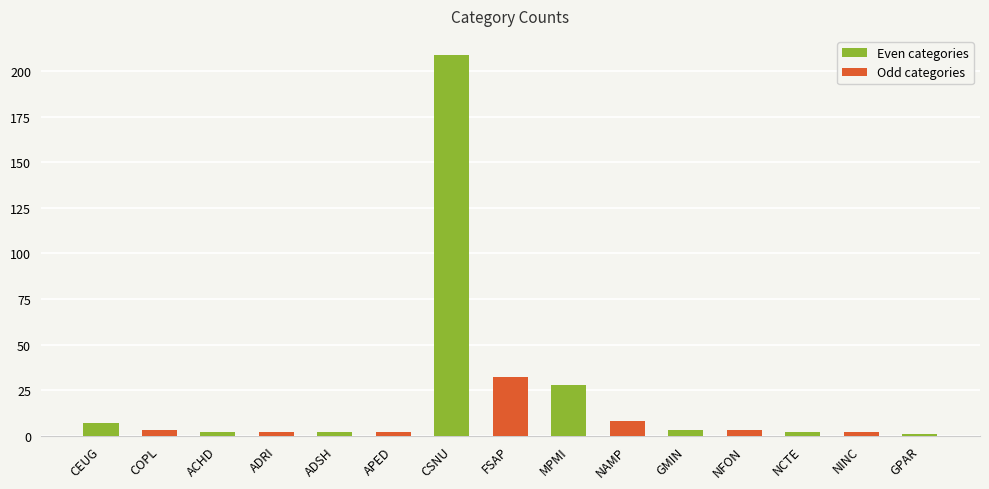

What is the minimum value shown in the chart?

1